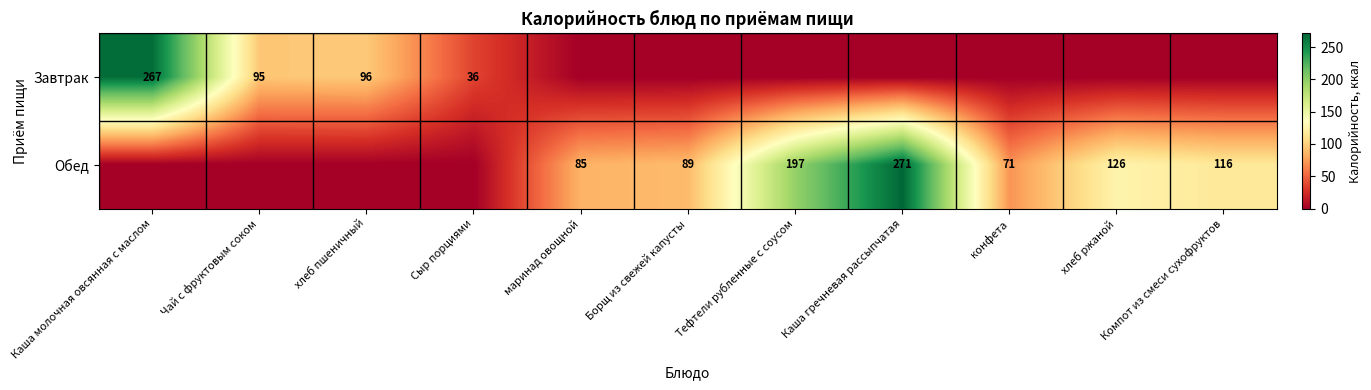

The value of Обед at Каша гречневая рассыпчатая is 177. True or false?

False